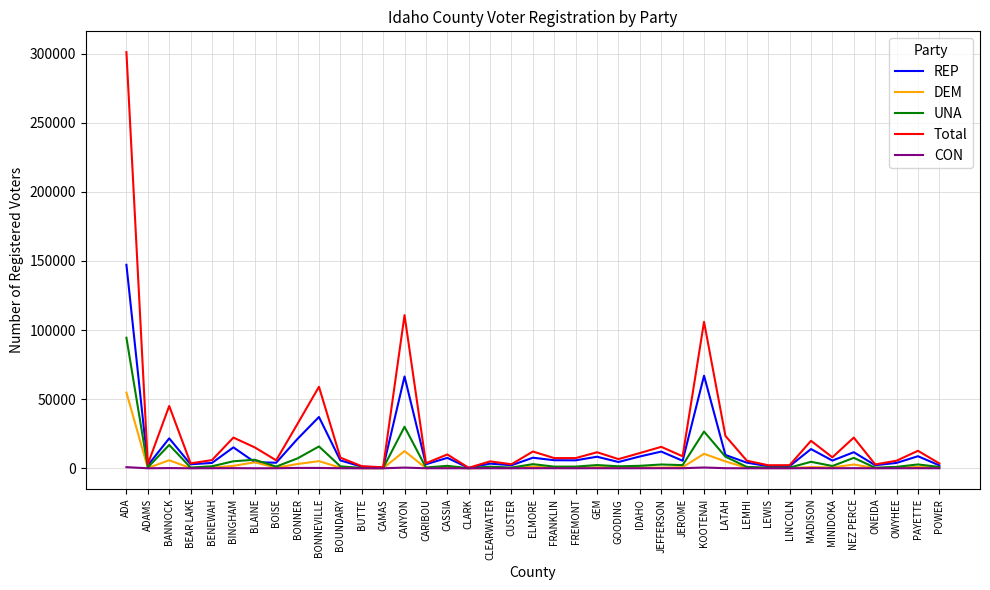

The UNA series shows 26577 at KOOTENAI. True or false?

True